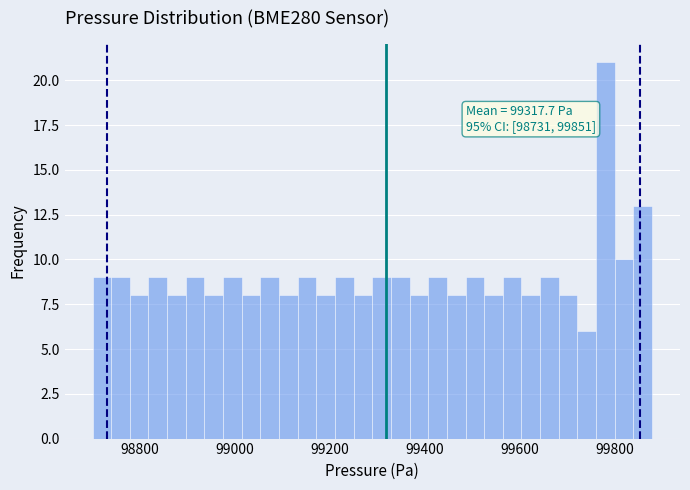

Read against the x-axis, roughly where is the centre of the tallest bar?

99780